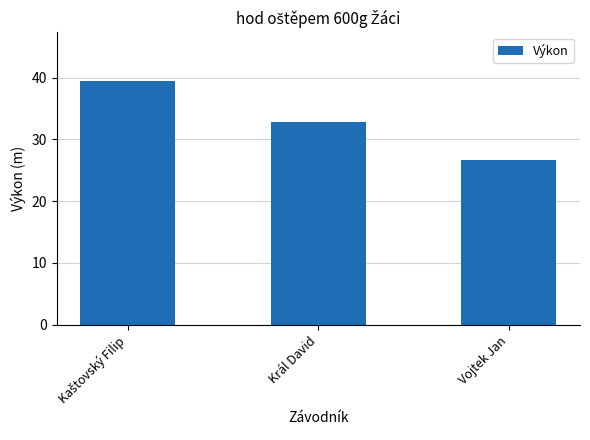

What is the ratio of the value at Vojtek Jan to the value at Král David?

0.8